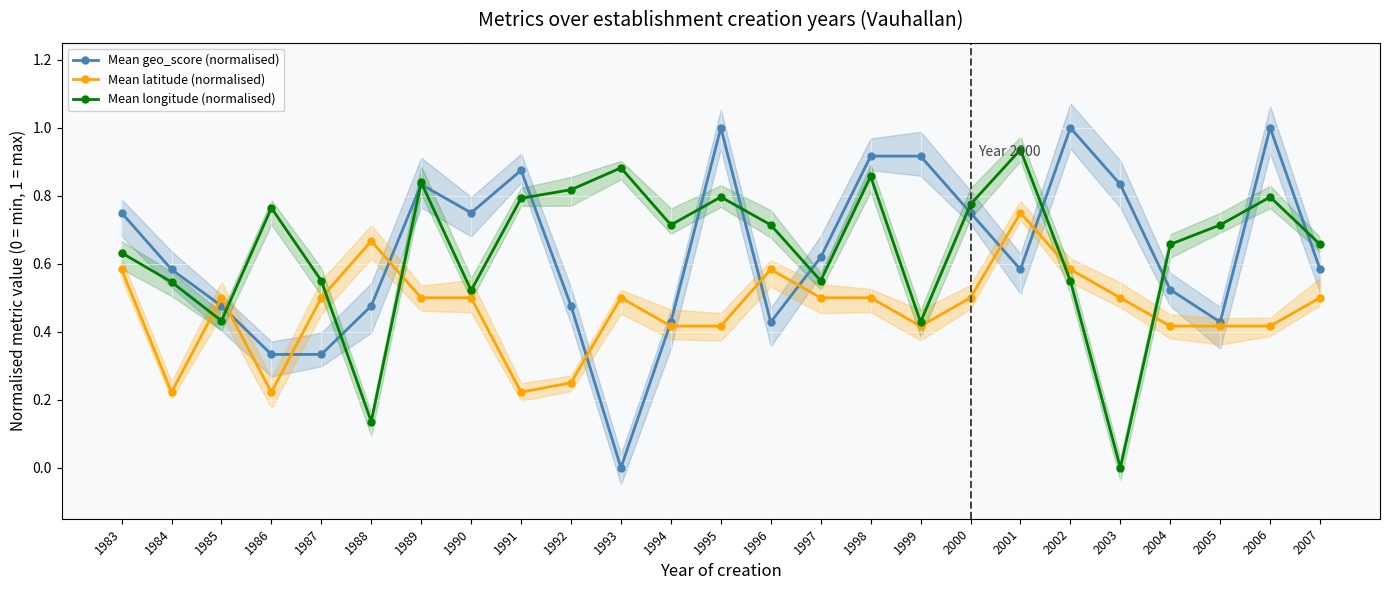

Reading right to left, what are all the values shown in this chart?

Mean geo_score (normalised): 0.6	1.0	0.4	0.5	0.8	1.0	0.6	0.8	0.9	0.9	0.6	0.4	1.0	0.4	0.0	0.5	0.9	0.8	0.8	0.5	0.3	0.3	0.5	0.6	0.8
Mean latitude (normalised): 0.5	0.4	0.4	0.4	0.5	0.6	0.8	0.5	0.4	0.5	0.5	0.6	0.4	0.4	0.5	0.2	0.2	0.5	0.5	0.7	0.5	0.2	0.5	0.2	0.6
Mean longitude (normalised): 0.7	0.8	0.7	0.7	0.0	0.6	0.9	0.8	0.4	0.9	0.6	0.7	0.8	0.7	0.9	0.8	0.8	0.5	0.8	0.1	0.6	0.8	0.4	0.5	0.6